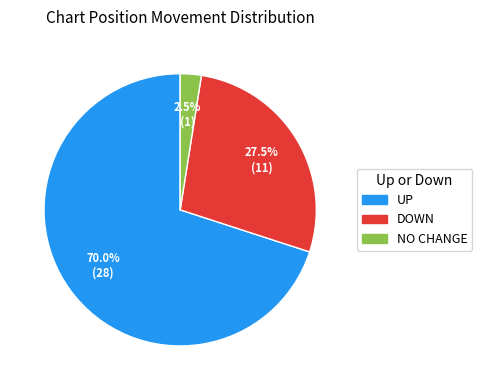

Is there a majority slice in this chart?

Yes